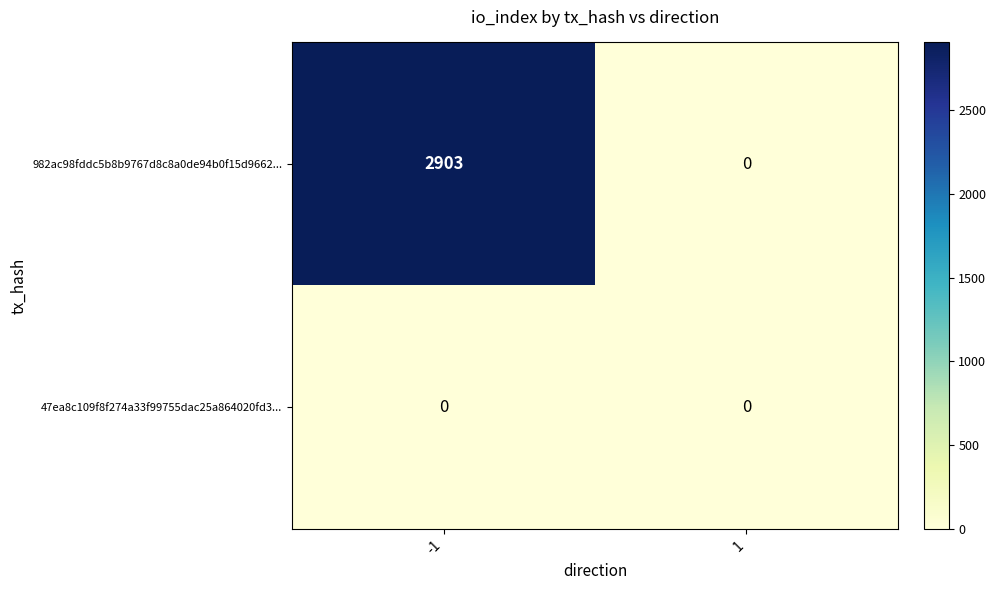

Between -1 and 1, which series saw the biggest shift?

982ac98fddc5b8b9767d8c8a0de94b0f15d9662...